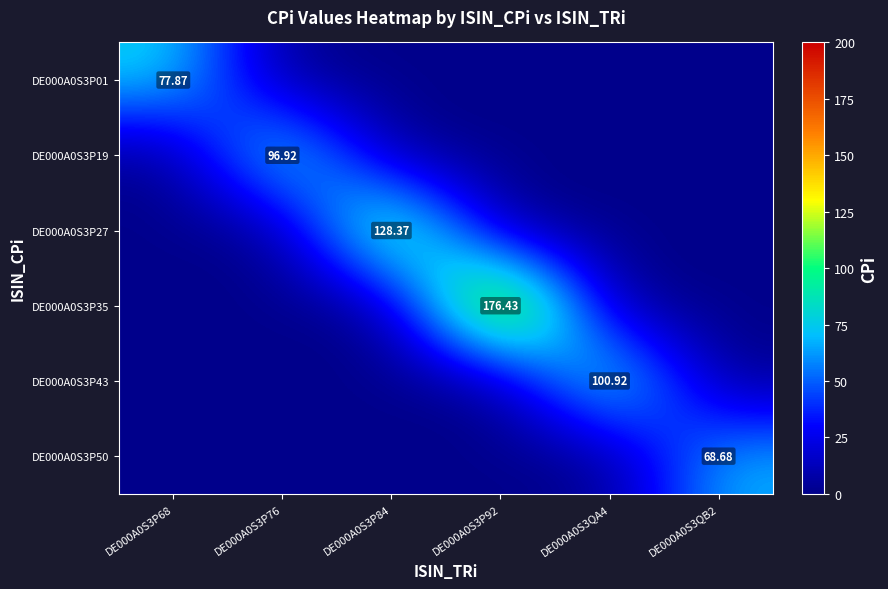

How many values in DE000A0S3P27 are above zero?

1